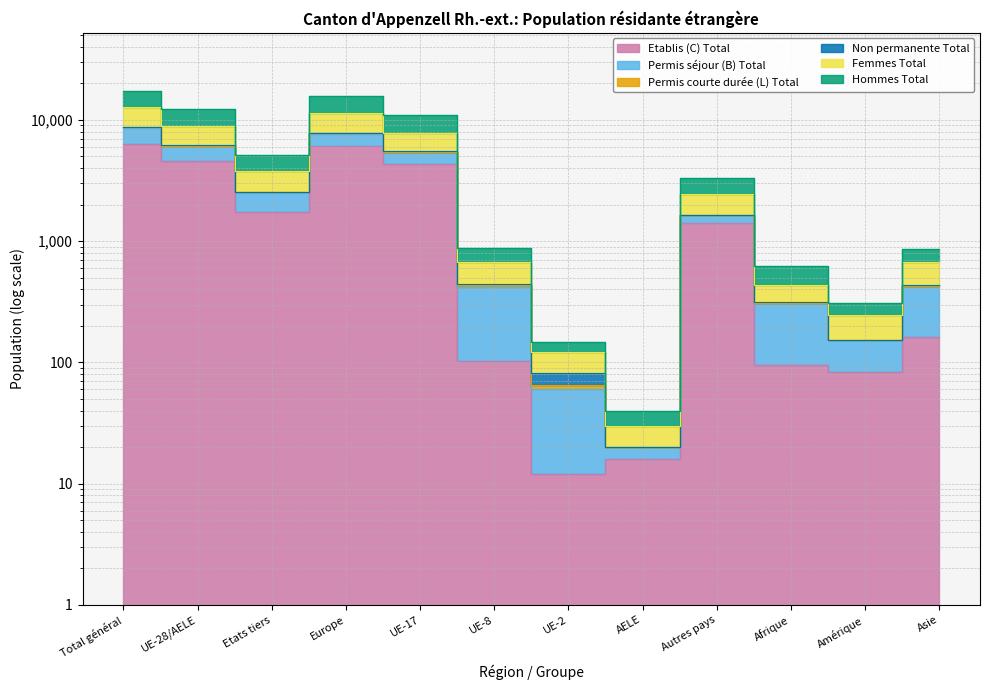

At which category does Etablis (C) Total reach its first local peak?

Europe